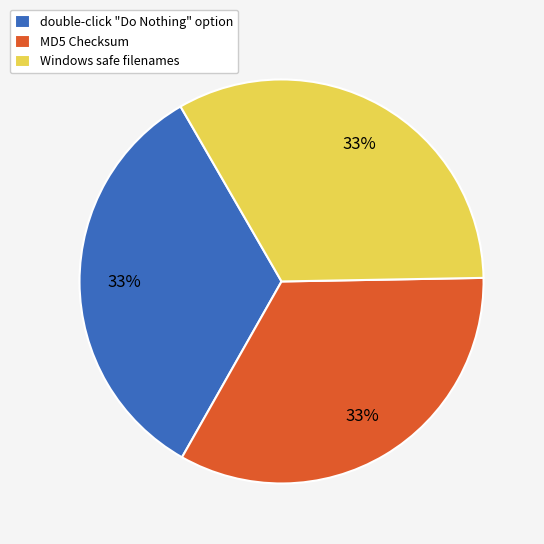

Is the sum of MD5 Checksum and Windows safe filenames greater than half?

Yes